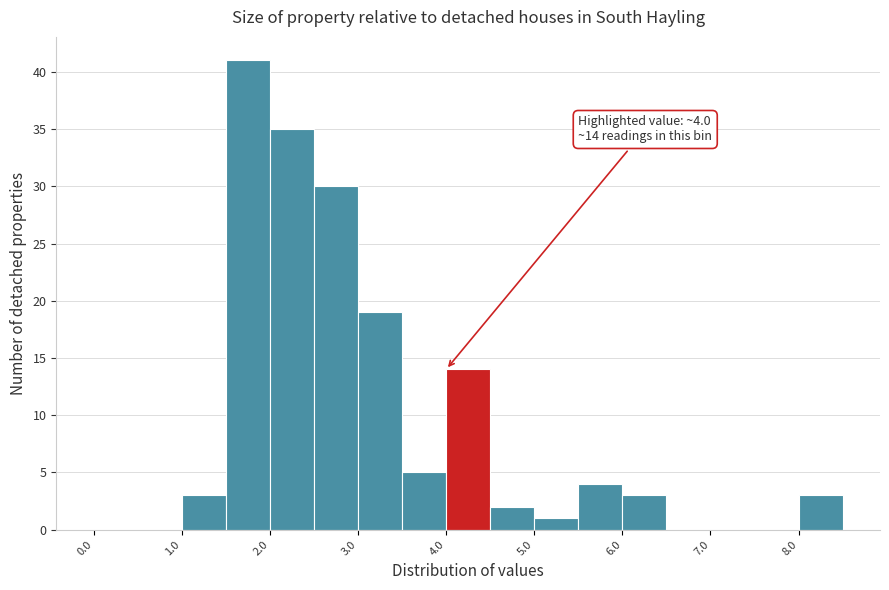

Over which range of the x-axis is the bar tallest?

1.5 to 2.0